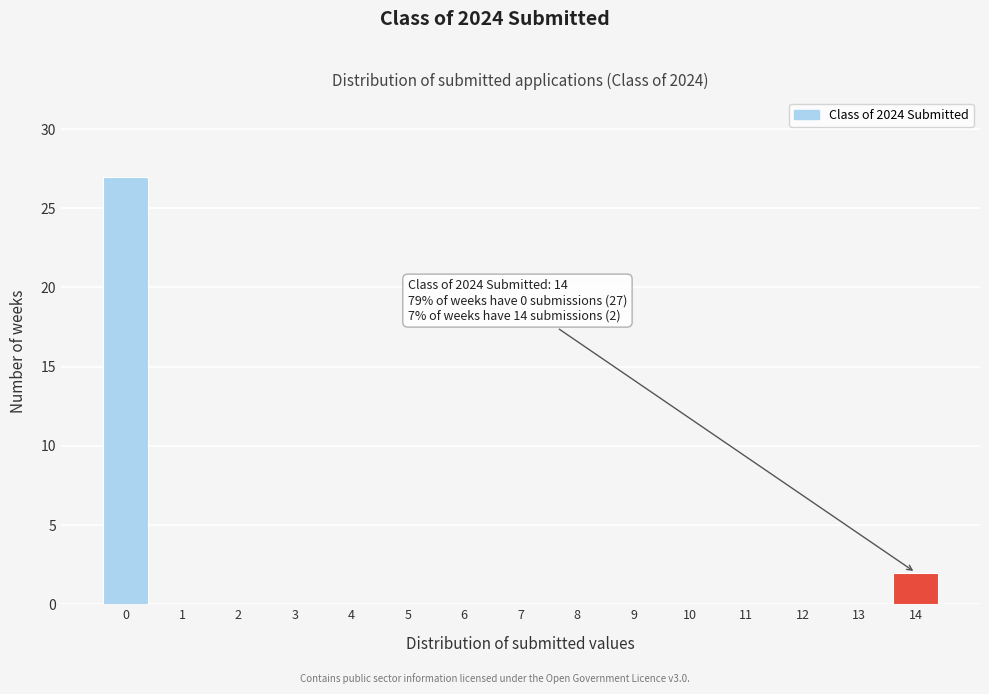

Reading left to right, extract all data points from this chart.

0=27	1=0	2=0	3=0	4=0	5=0	6=0	7=0	8=0	9=0	10=0	11=0	12=0	13=0	14=2